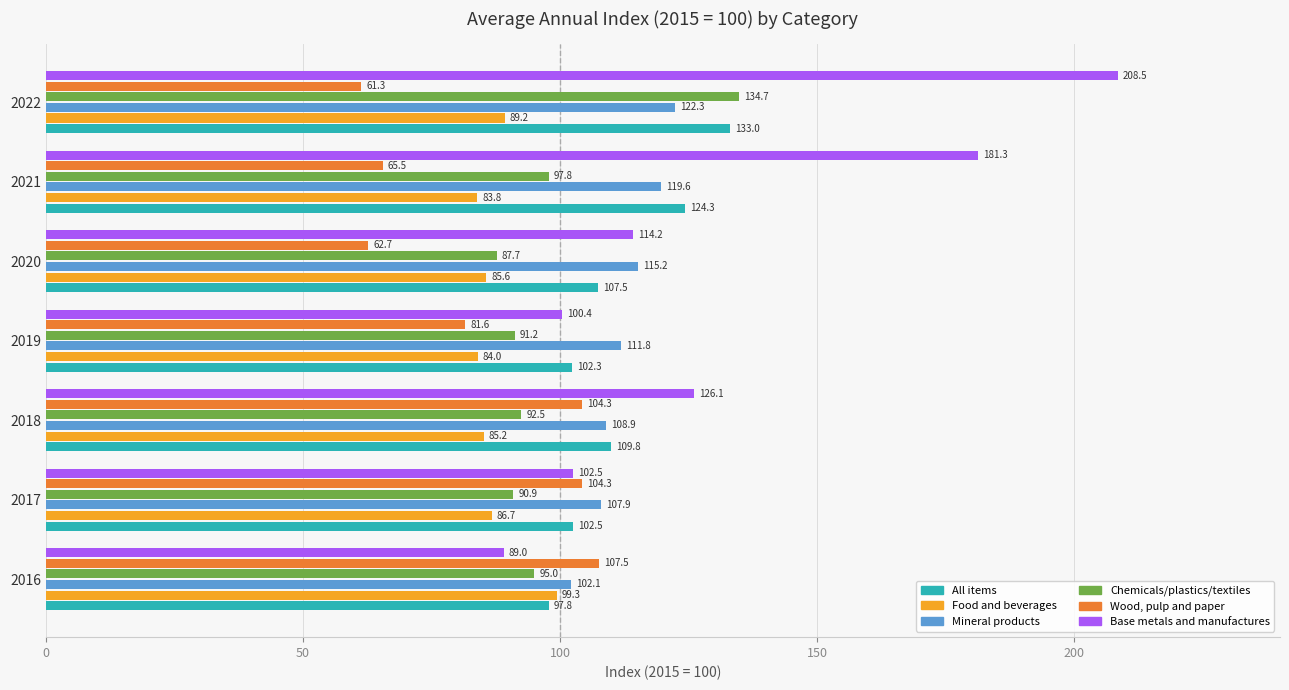

What is the sum of all Base metals and manufactures values?

922.0